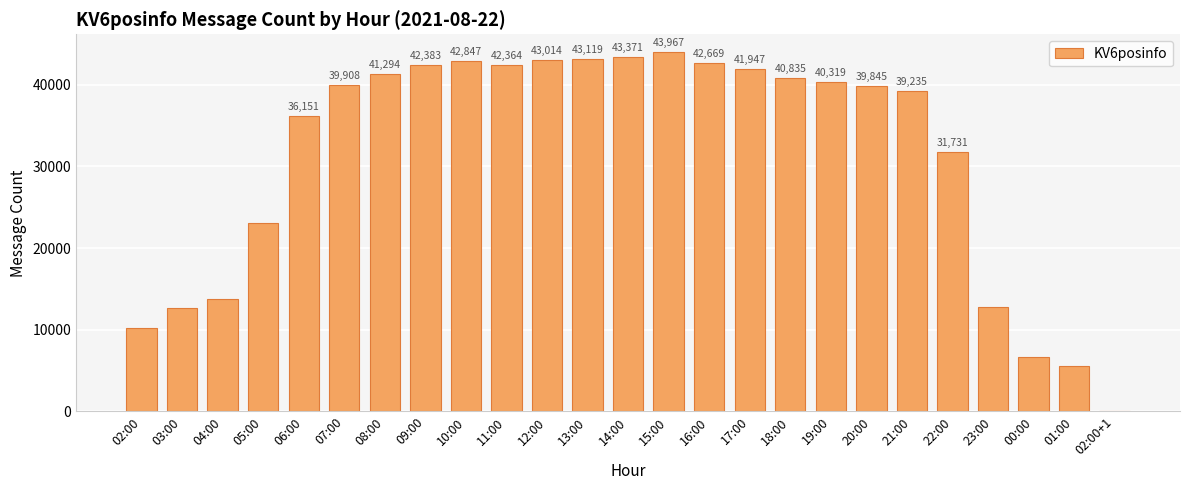

Approximately how many times larger is the value at 19:00 compared to 05:00?

1.7